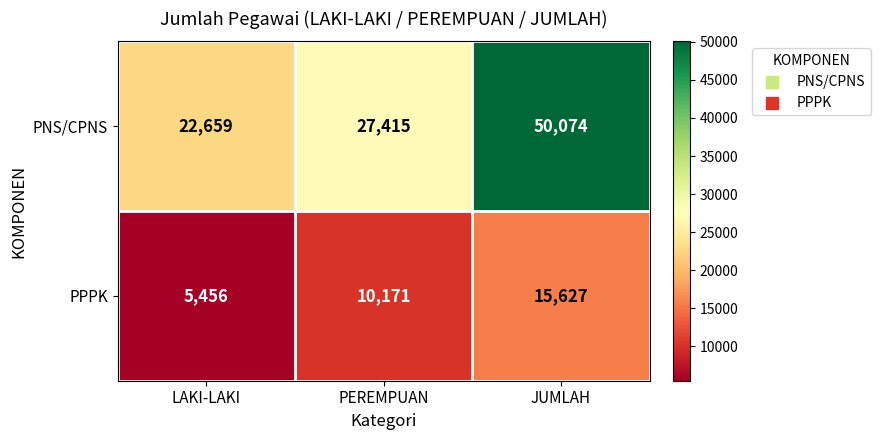

Rank the series by their average value, from lowest to highest.

PPPK, PNS/CPNS